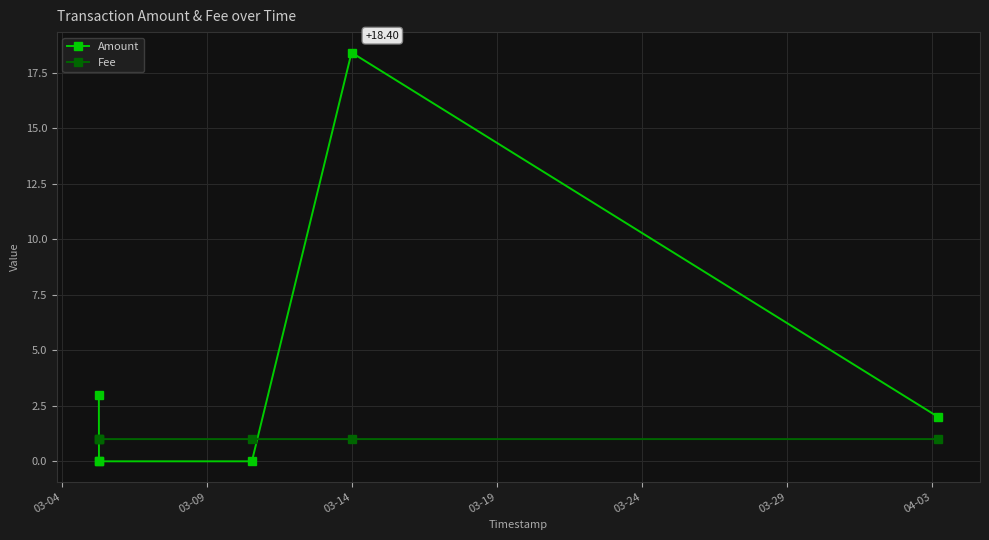

Which series has the largest range (max minus min)?

Amount